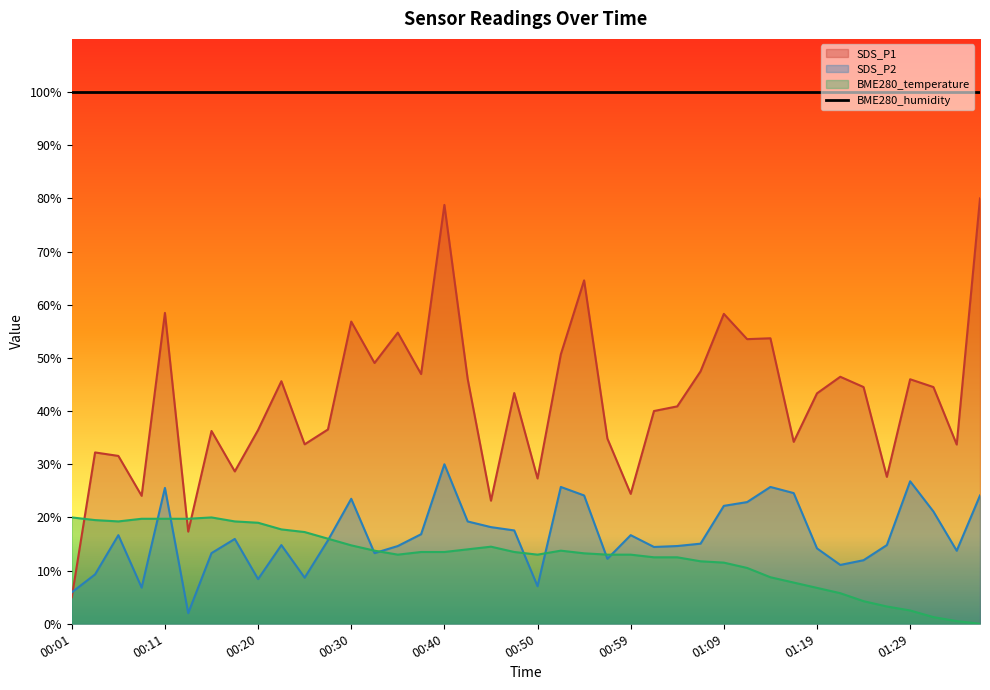

At which category does SDS_P2 reach its first local valley?

00:08